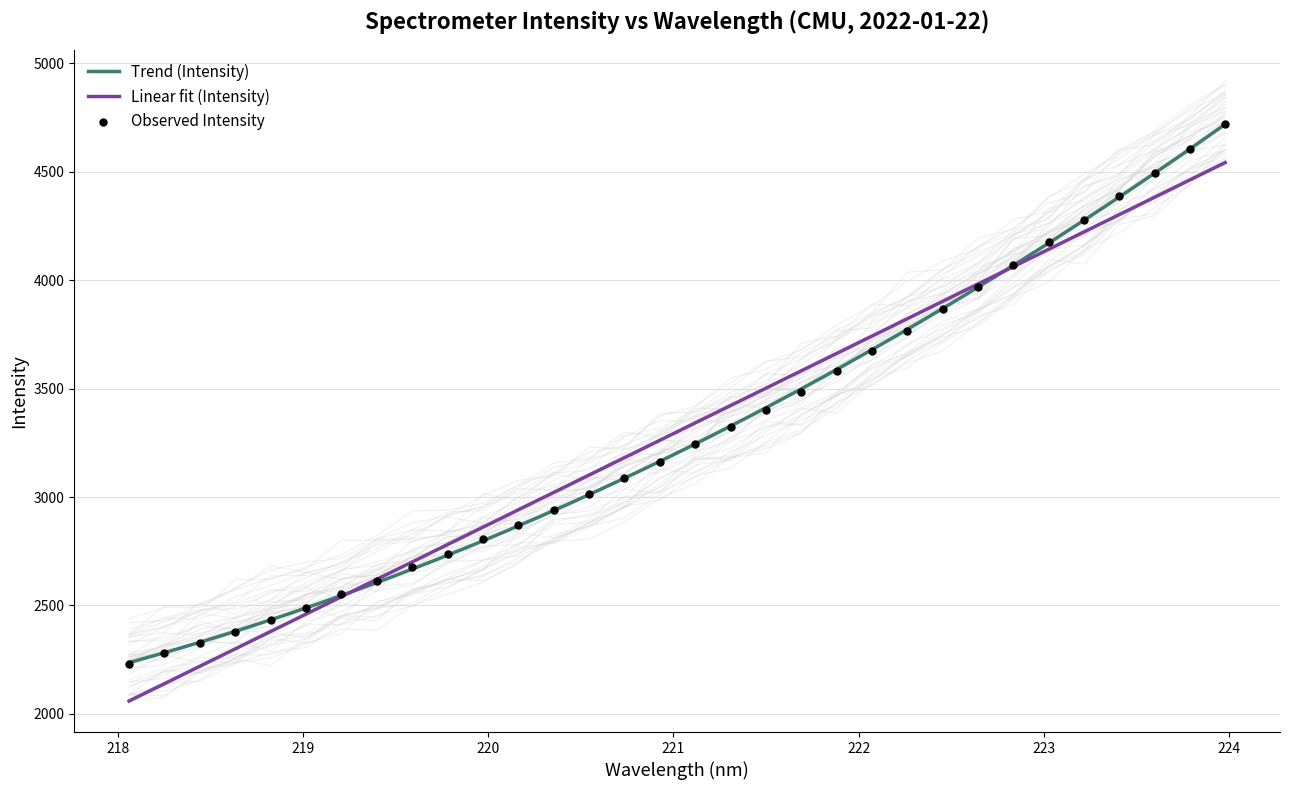

Which has a higher value, 220.1623 or 222.4538?

222.4538